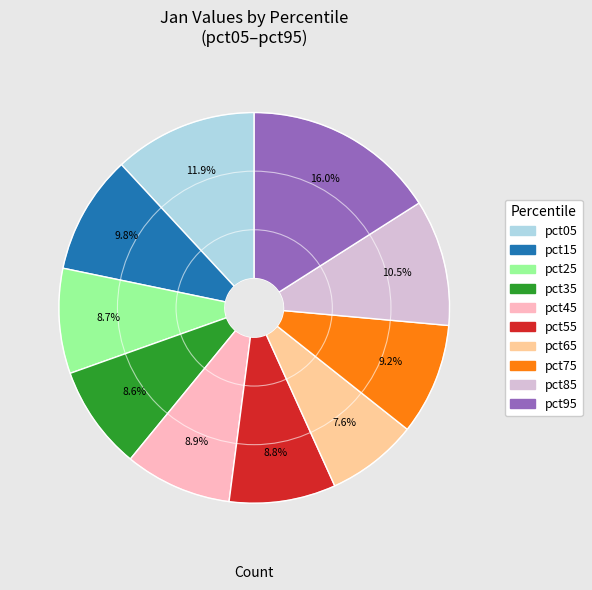

What is the smallest slice in the pie chart?

pct65